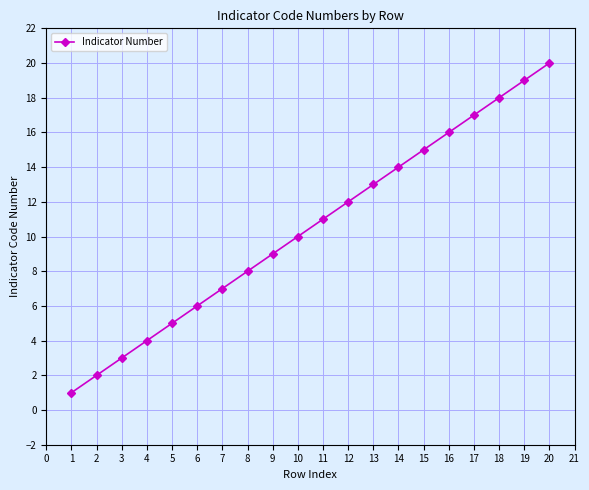

What is the greatest value displayed?

20